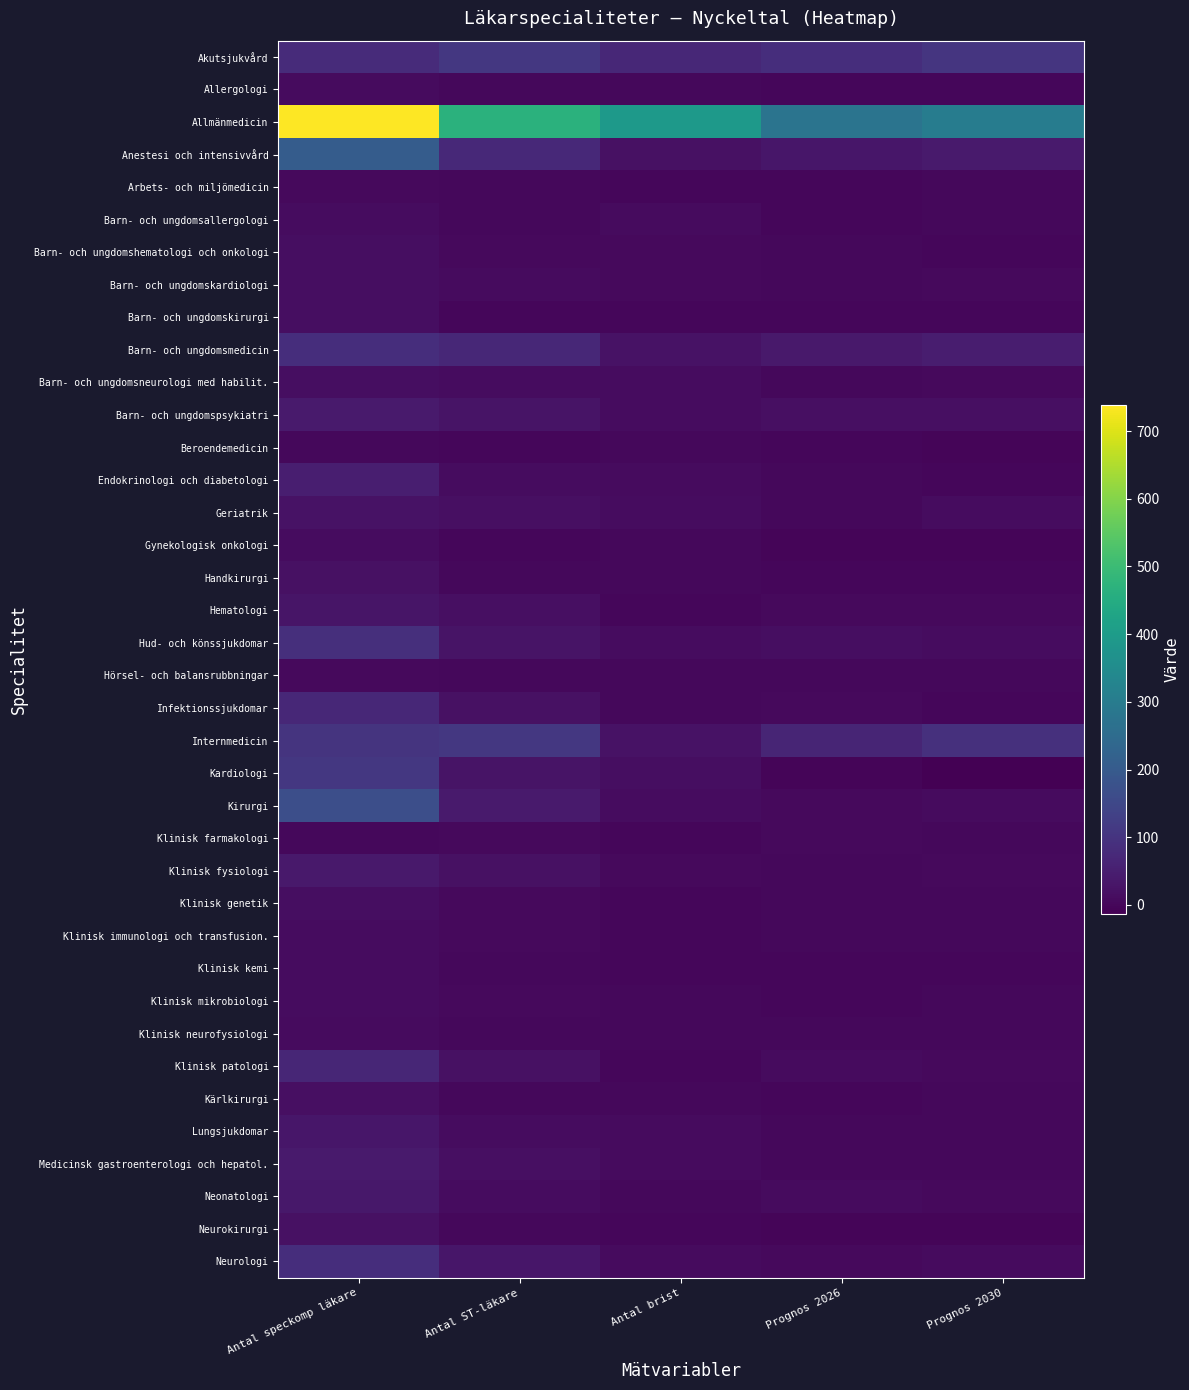

Which label corresponds to the smallest value in the chart?

Prognos 2030